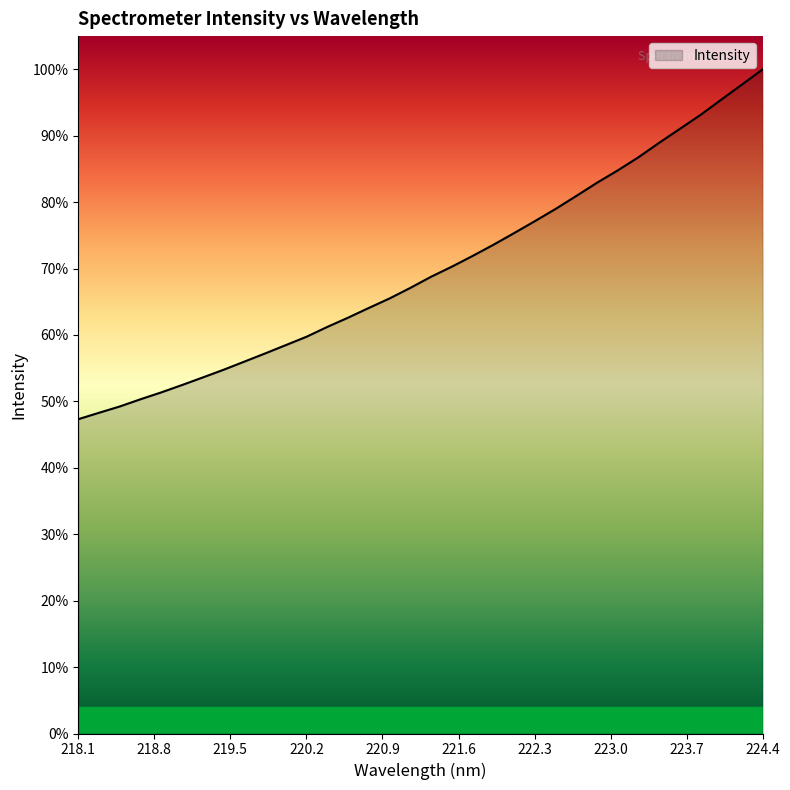

Does the chart have visible grid lines?

No